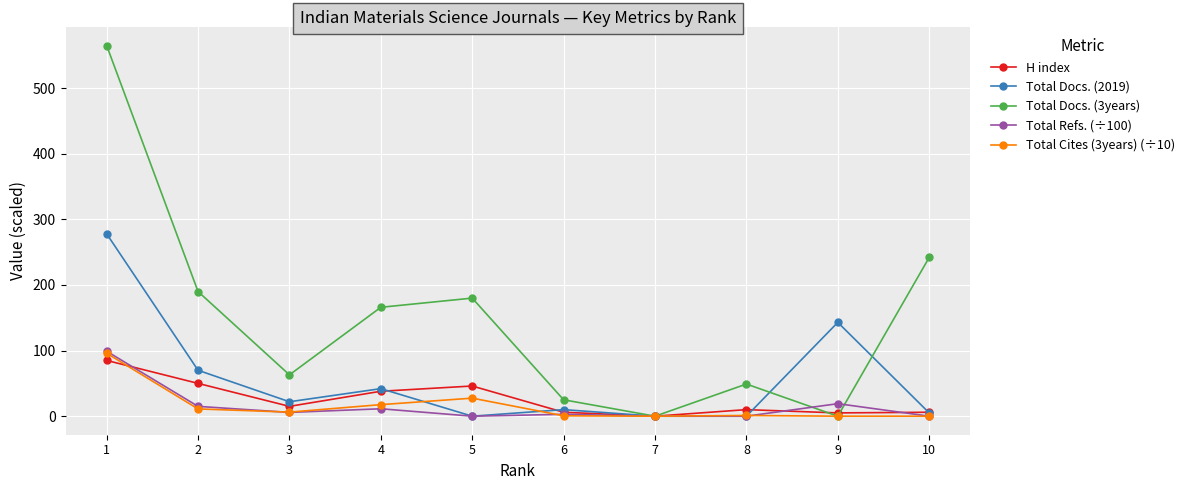

What is the maximum value shown in the chart?

565.0